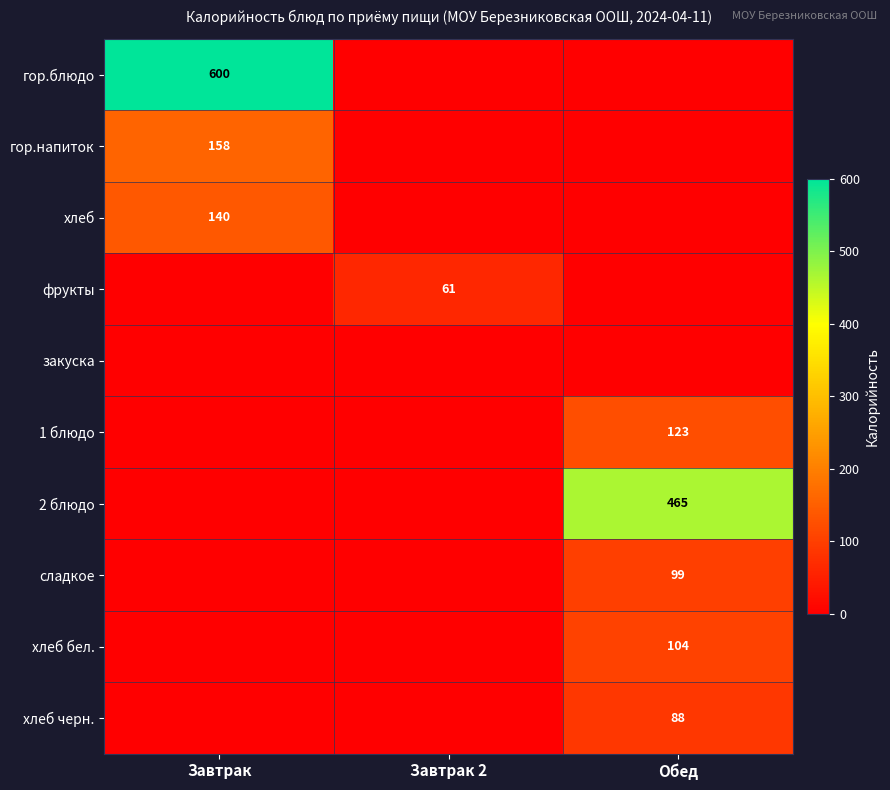

The value of фрукты at Завтрак 2 is 61. True or false?

True